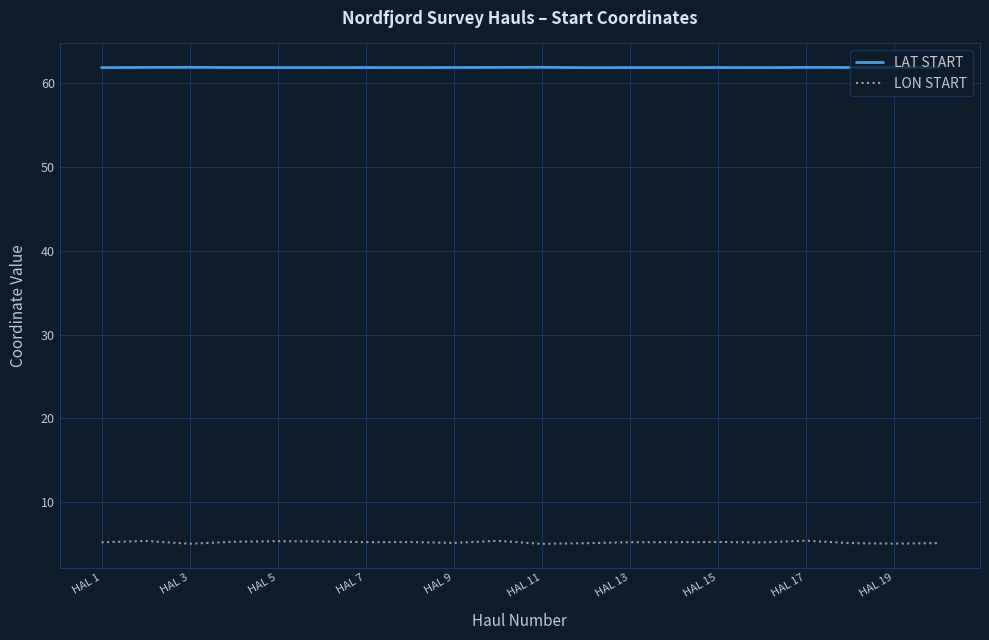

Which series has the widest spread of values?

LON START